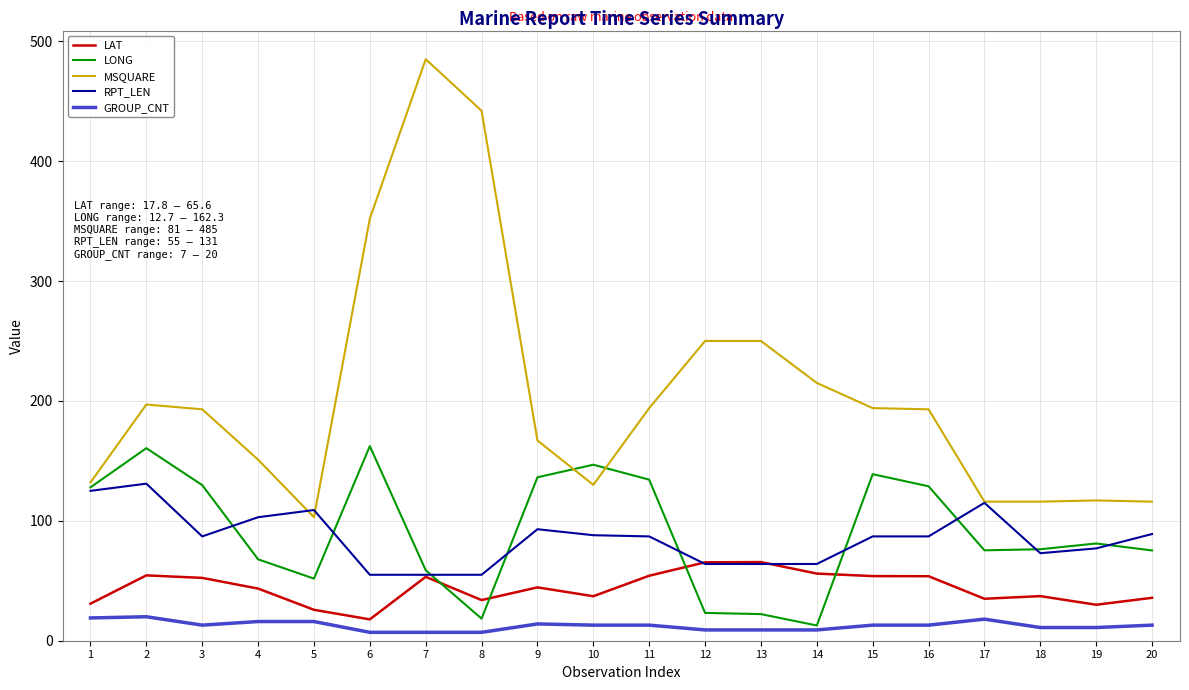

Which series has the largest range (max minus min)?

MSQUARE